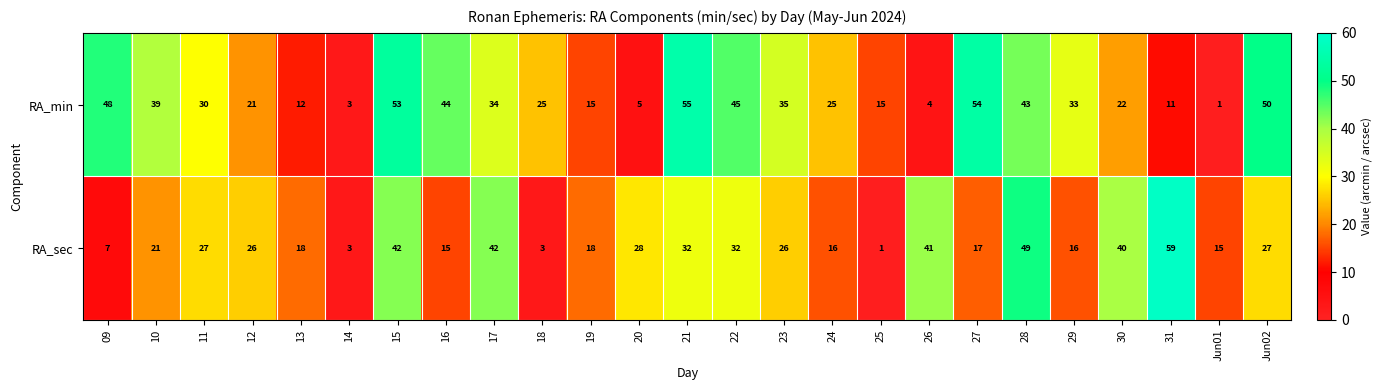

Which series has the largest total across all categories?

RA_min